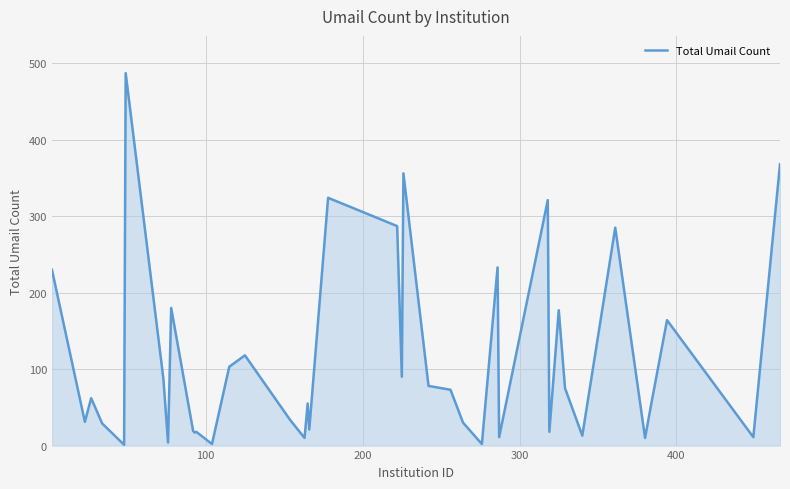

What is the difference between the maximum and minimum values?

486